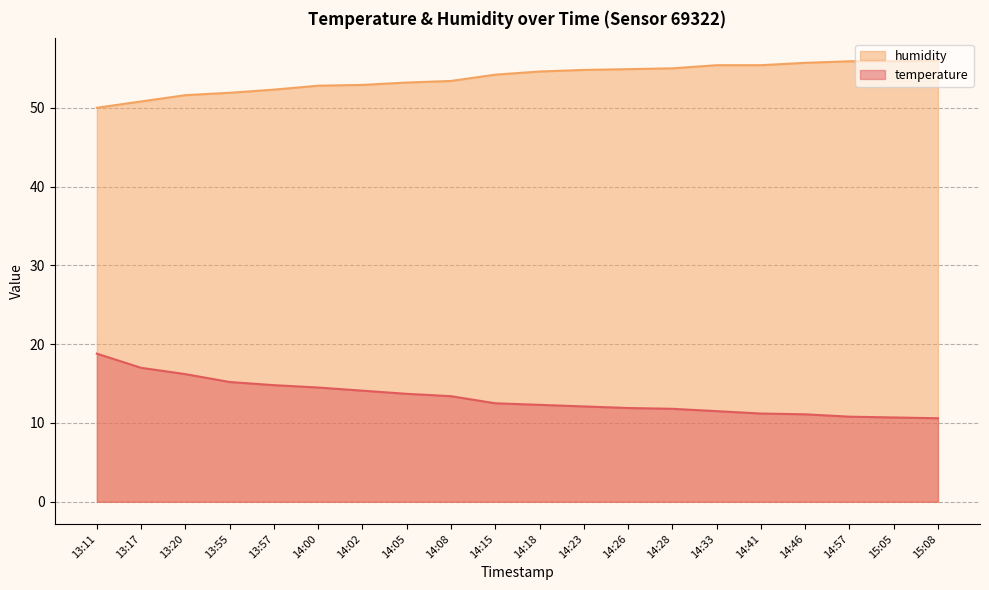

Reading left to right, transcribe all the data shown in this chart.

temperature: 13:11=18.8	13:17=17.0	13:20=16.2	13:55=15.2	13:57=14.8	14:00=14.5	14:02=14.1	14:05=13.7	14:08=13.4	14:15=12.5	14:18=12.3	14:23=12.1	14:26=11.9	14:28=11.8	14:33=11.5	14:41=11.2	14:46=11.1	14:57=10.8	15:05=10.7	15:08=10.6
humidity: 13:11=50.0	13:17=50.8	13:20=51.6	13:55=51.9	13:57=52.3	14:00=52.8	14:02=52.9	14:05=53.2	14:08=53.4	14:15=54.2	14:18=54.6	14:23=54.8	14:26=54.9	14:28=55.0	14:33=55.4	14:41=55.4	14:46=55.7	14:57=55.9	15:05=55.9	15:08=56.0